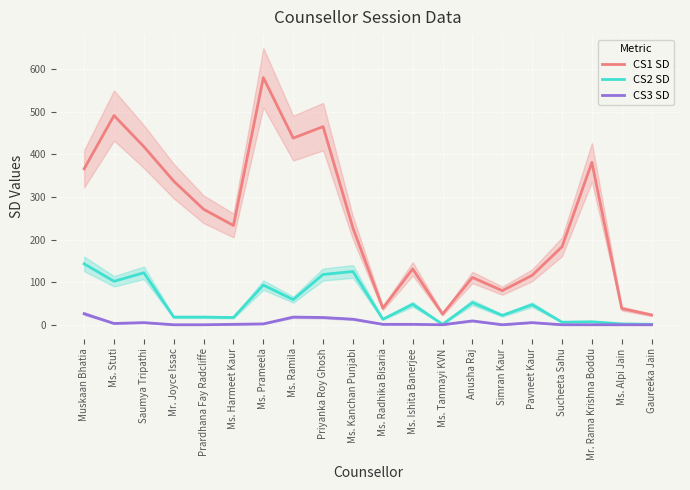

Between Simran Kaur and Mr. Joyce Issac, which is larger?

Mr. Joyce Issac